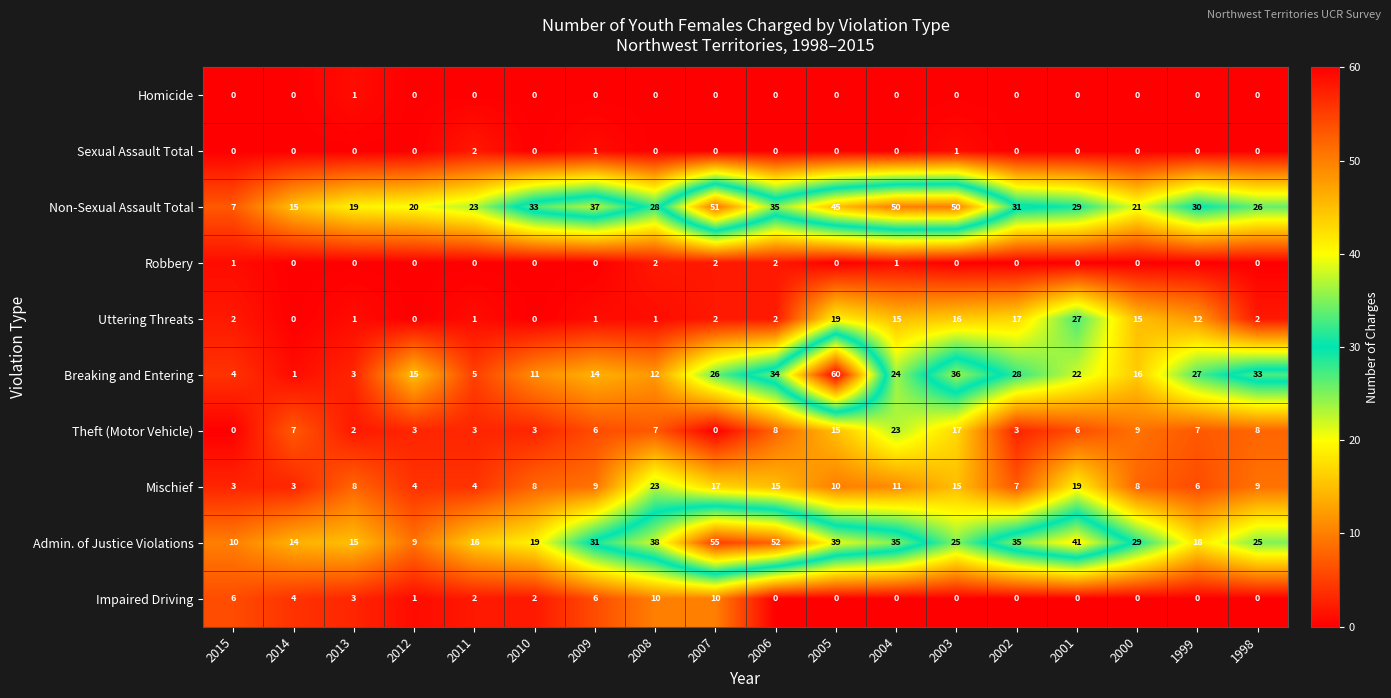

What is the highest value of the Theft (Motor Vehicle) series?

23